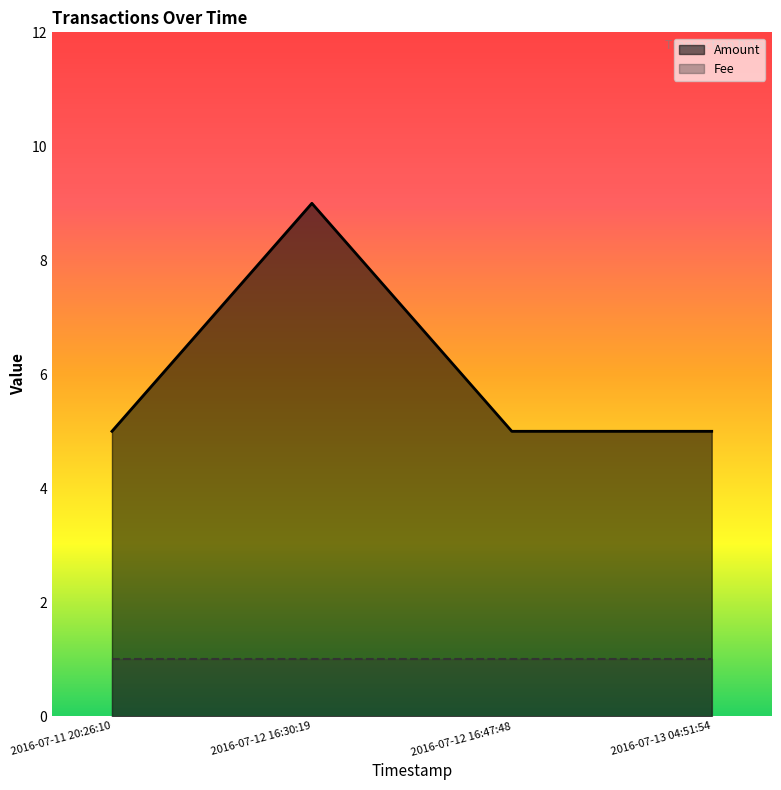

How many lines are shown in the chart?

2